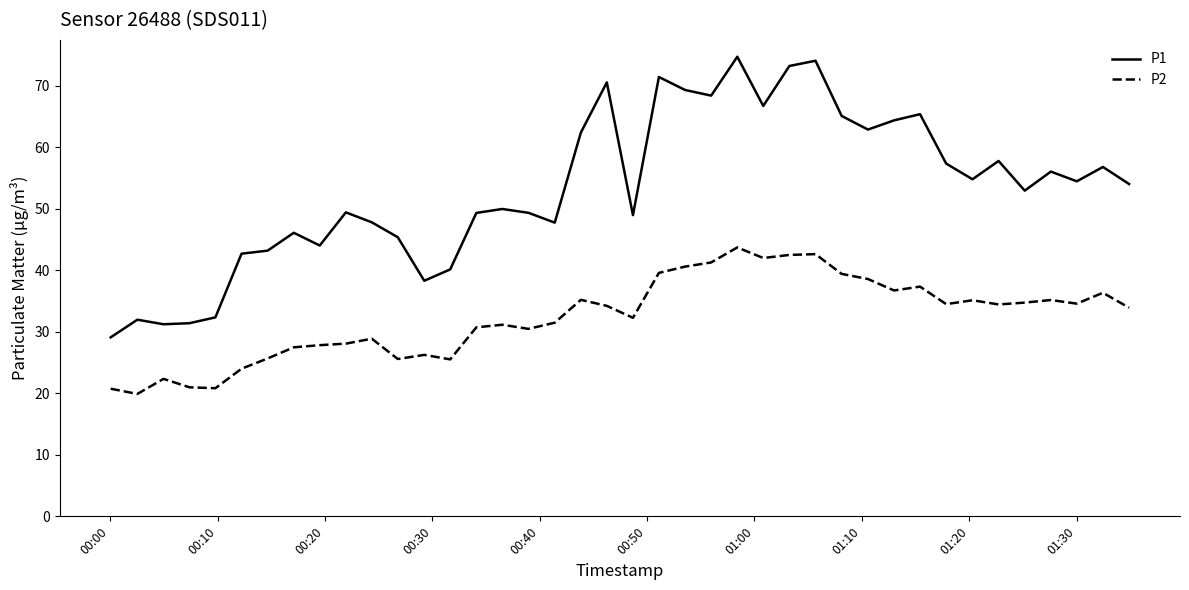

List the series in order of their peak value, lowest first.

P2, P1